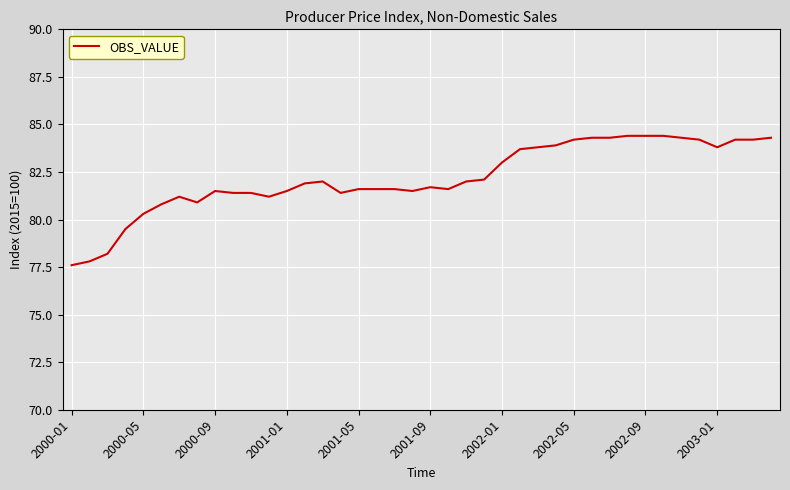

What is the maximum value shown in the chart?

84.4